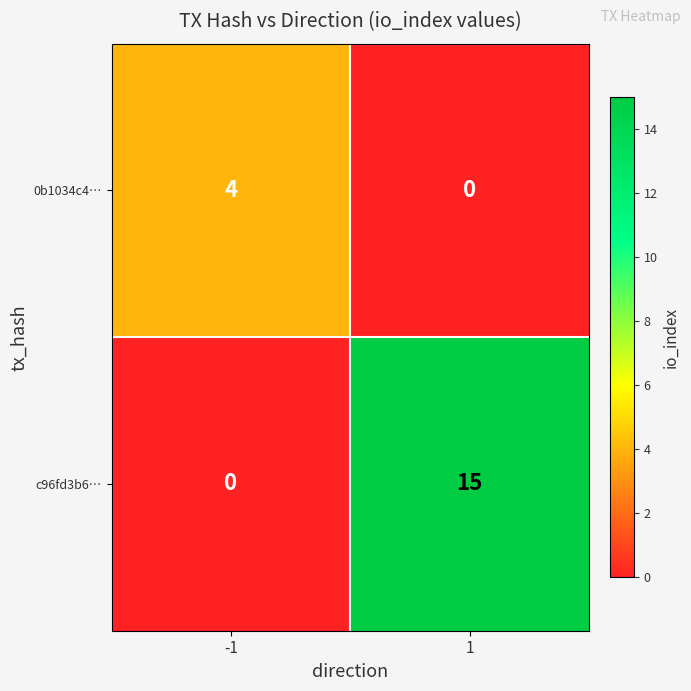

Reading left to right, what are all the values shown in this chart?

0b1034c4…: -1=4	1=0
c96fd3b6…: -1=0	1=15